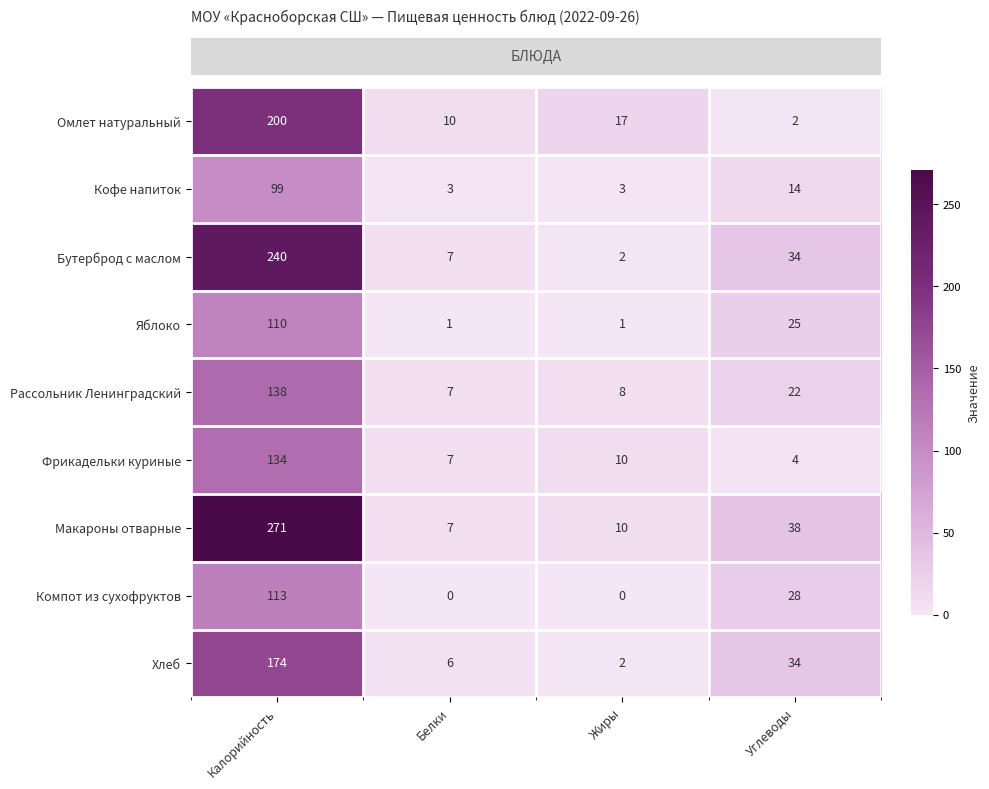

At which label is Рассольник Ленинградский closest to 72?

Углеводы